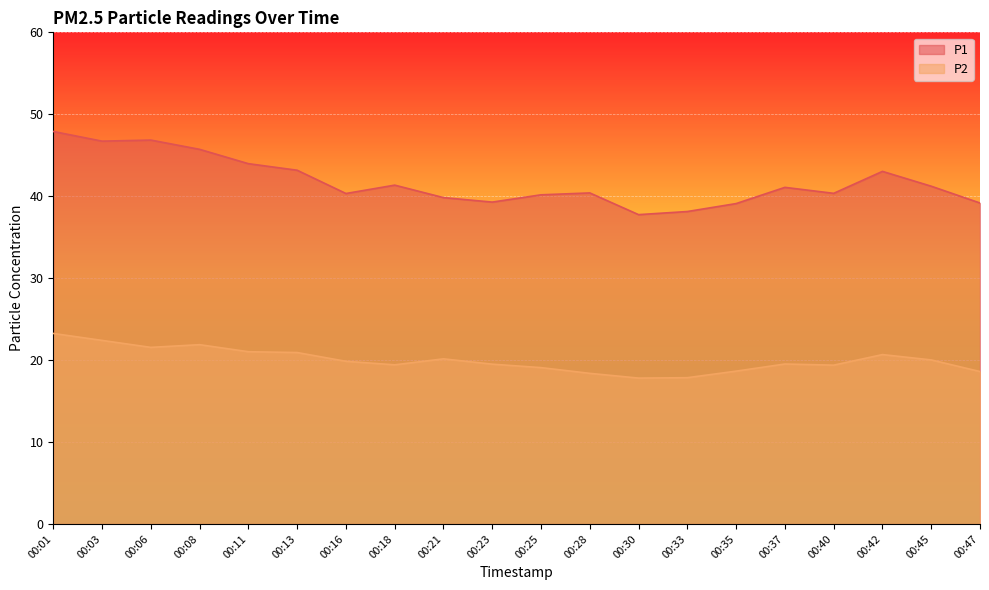

Reading right to left, what are all the values shown in this chart?

P1: 39.2	41.2	43.0	40.4	41.1	39.1	38.1	37.8	40.4	40.2	39.3	39.8	41.4	40.3	43.2	44.0	45.7	46.9	46.7	47.9
P2: 18.6	20.0	20.7	19.4	19.5	18.6	17.9	17.8	18.4	19.1	19.5	20.1	19.4	19.9	20.9	21.0	21.9	21.6	22.4	23.2